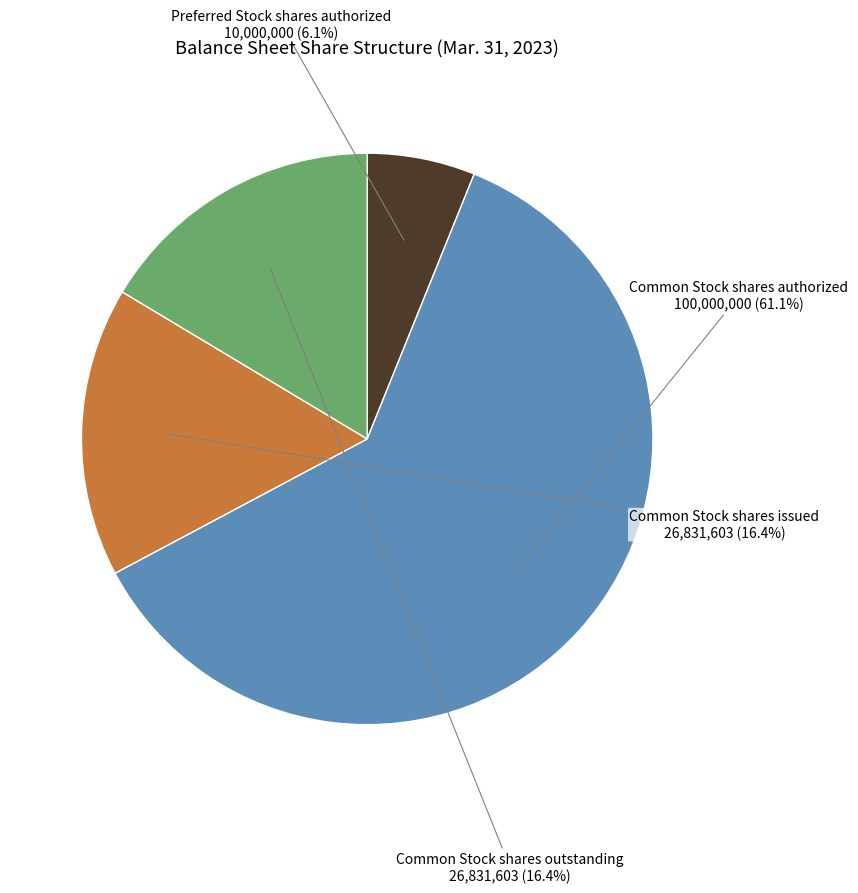

Which slice is the largest?

Common Stock shares authorized